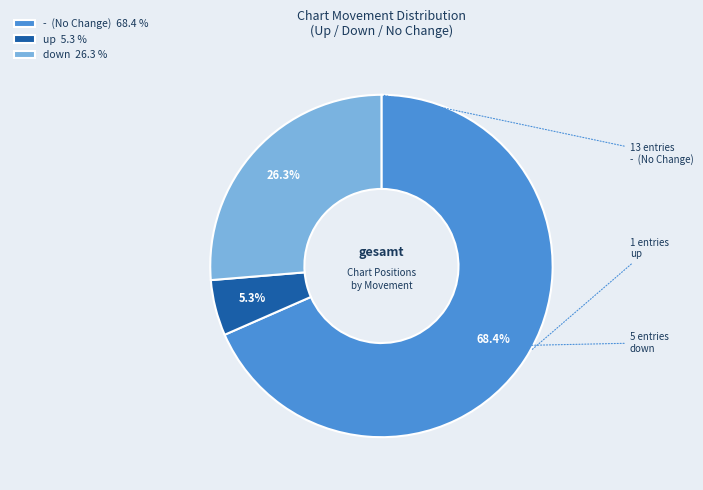

Between up and down, which is larger?

down